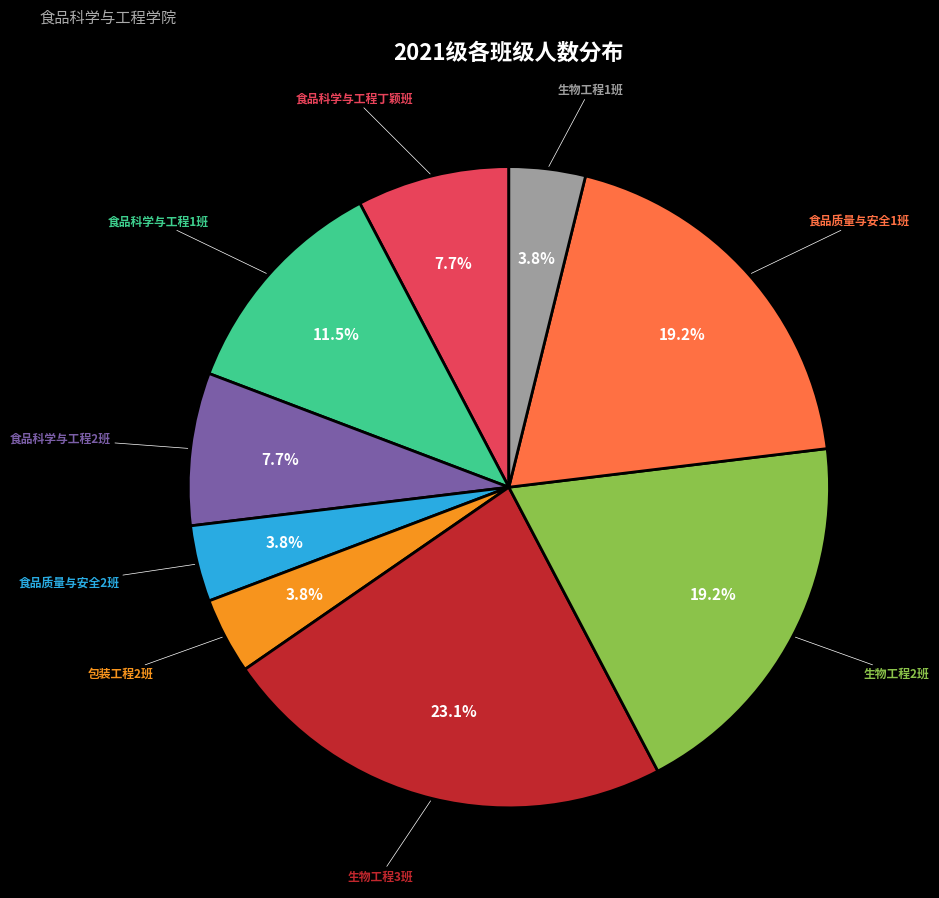

Is there any slice that represents more than half of the pie?

No